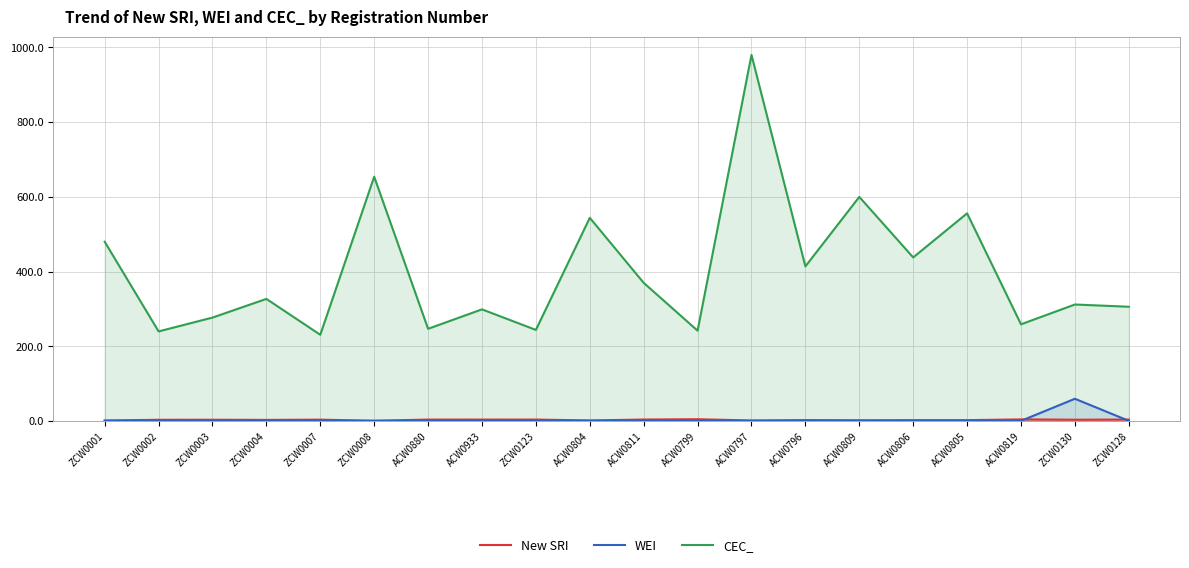

True or false: CEC_ has a value of 556.0 at ACW0805.

True